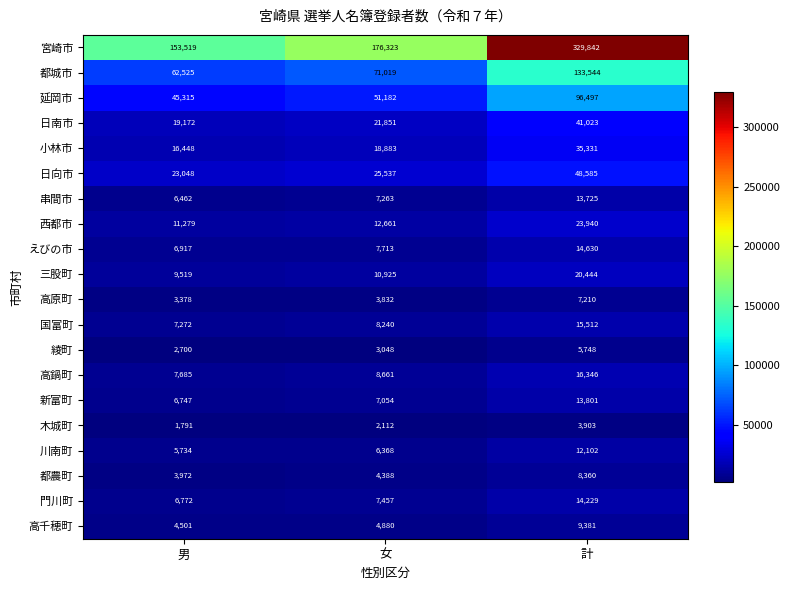

What is the difference between the highest and lowest values at 男?

151728